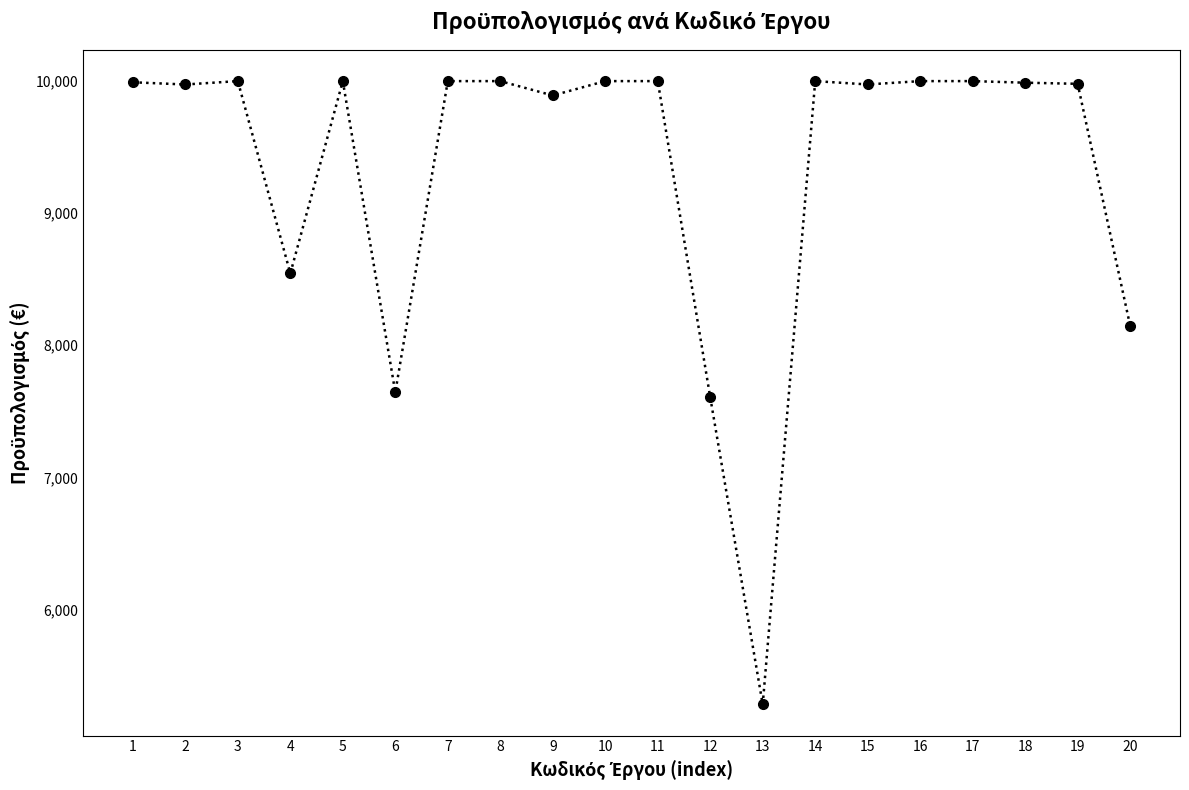

Is it true that the value at 11 is 5231.8?

False